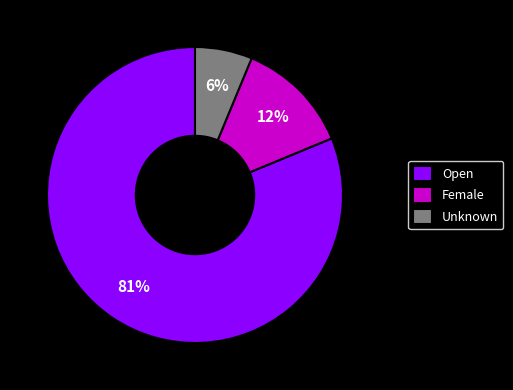

To the nearest percent, what percentage of the pie is Unknown?

6%